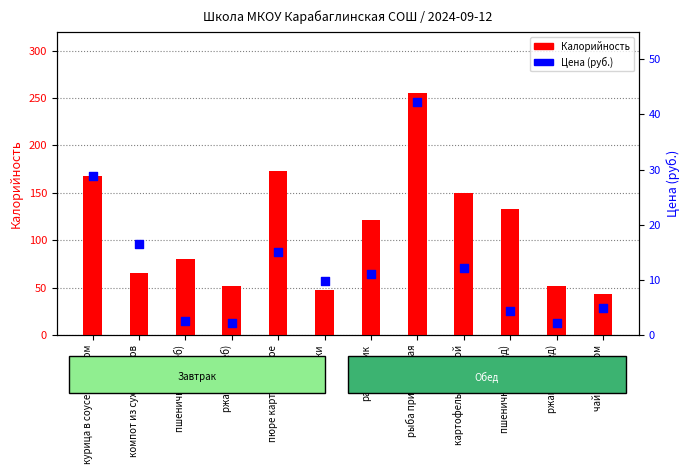

At how many categories does at least one series exceed 206?

1